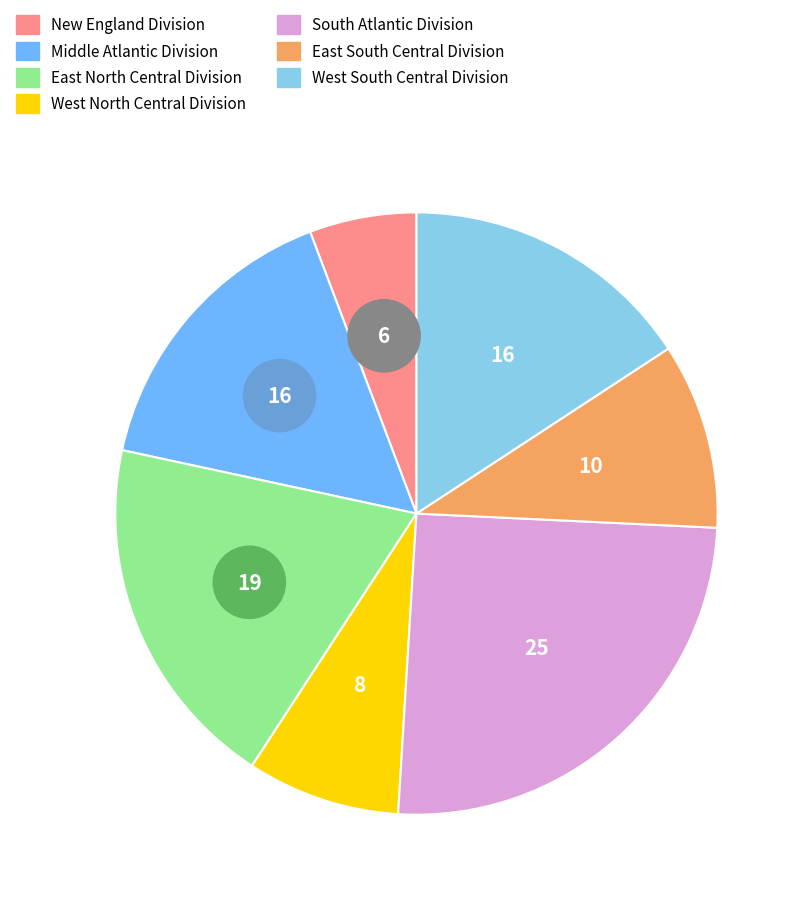

To the nearest percent, what portion does New England Division represent?

6%